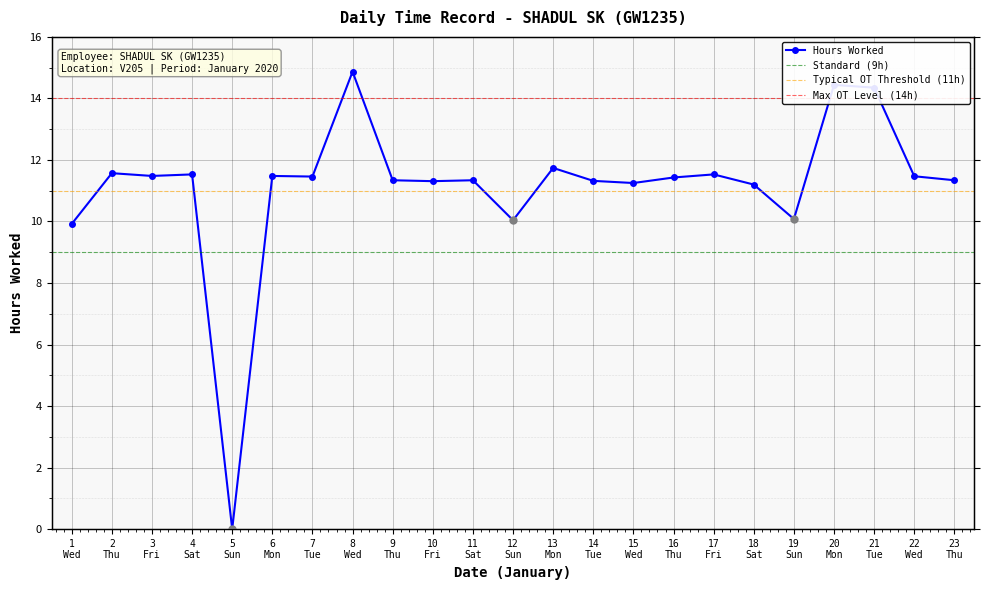

Where is the data nearest to the value 7?

1 Wed